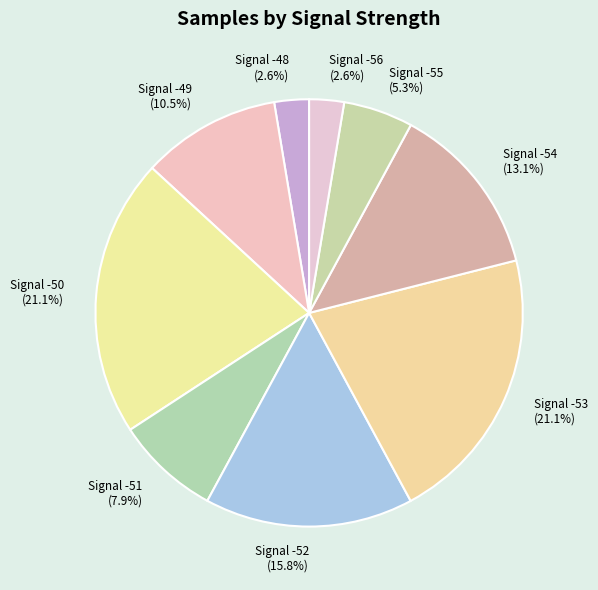

Does any single category account for the majority?

No